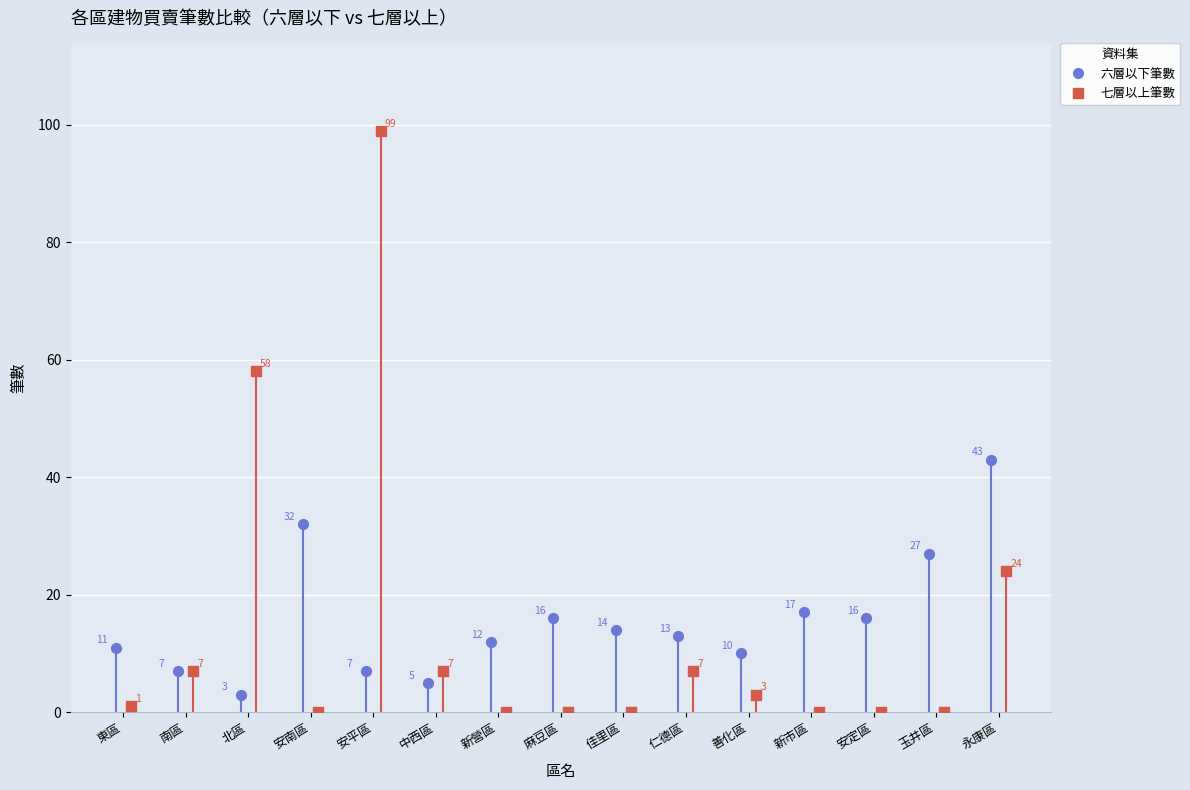

Which series contains the lowest Y value?

七層以上筆數